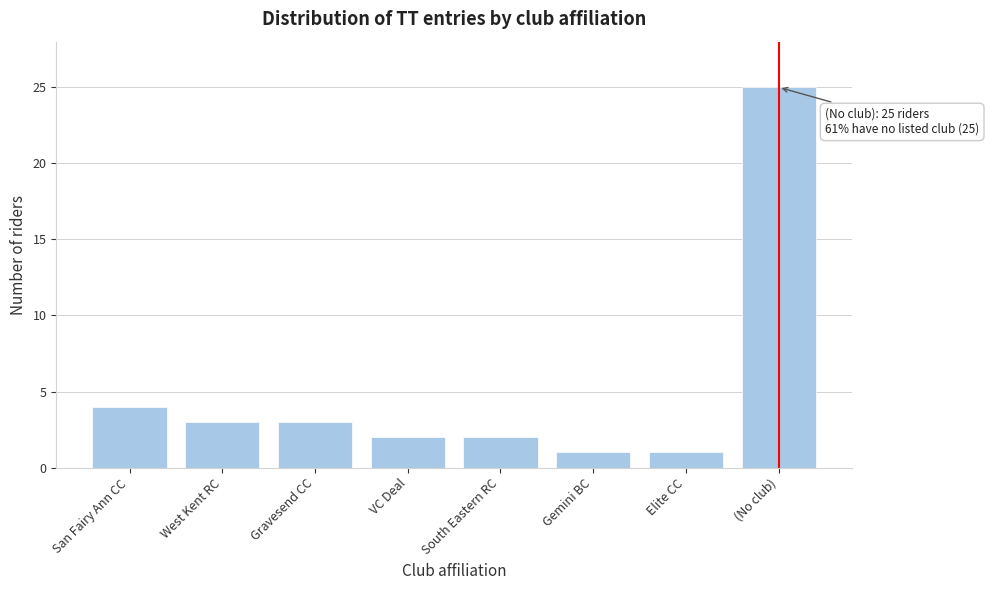

Reading left to right, what are all the values shown in this chart?

San Fairy Ann CC=4	West Kent RC=3	Gravesend CC=3	VC Deal=2	South Eastern RC=2	Gemini BC=1	Elite CC=1	(No club)=25